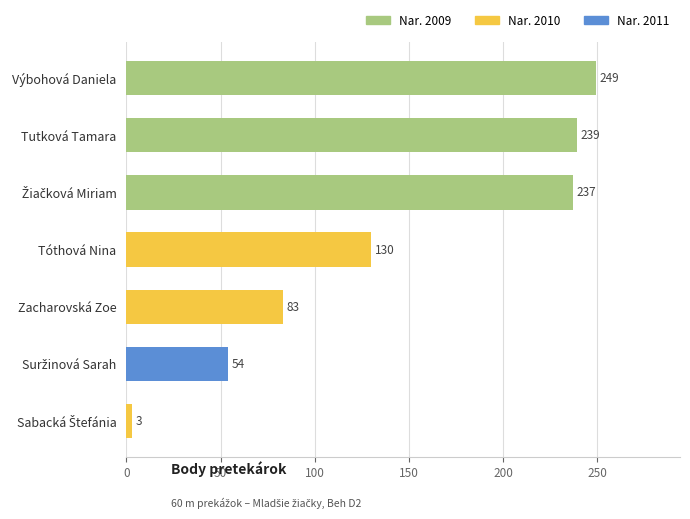

Is it true that the value at Výbohová Daniela is 116?

False